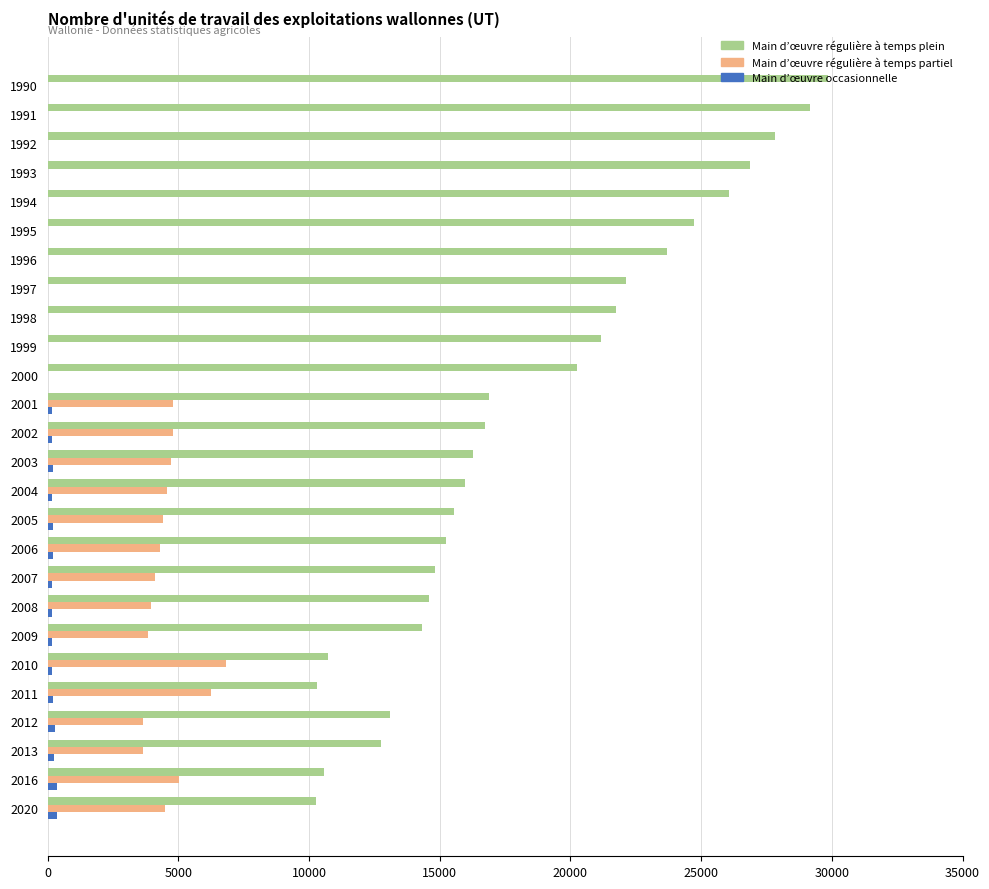

What is the total value across all series at 1991?

29178.0